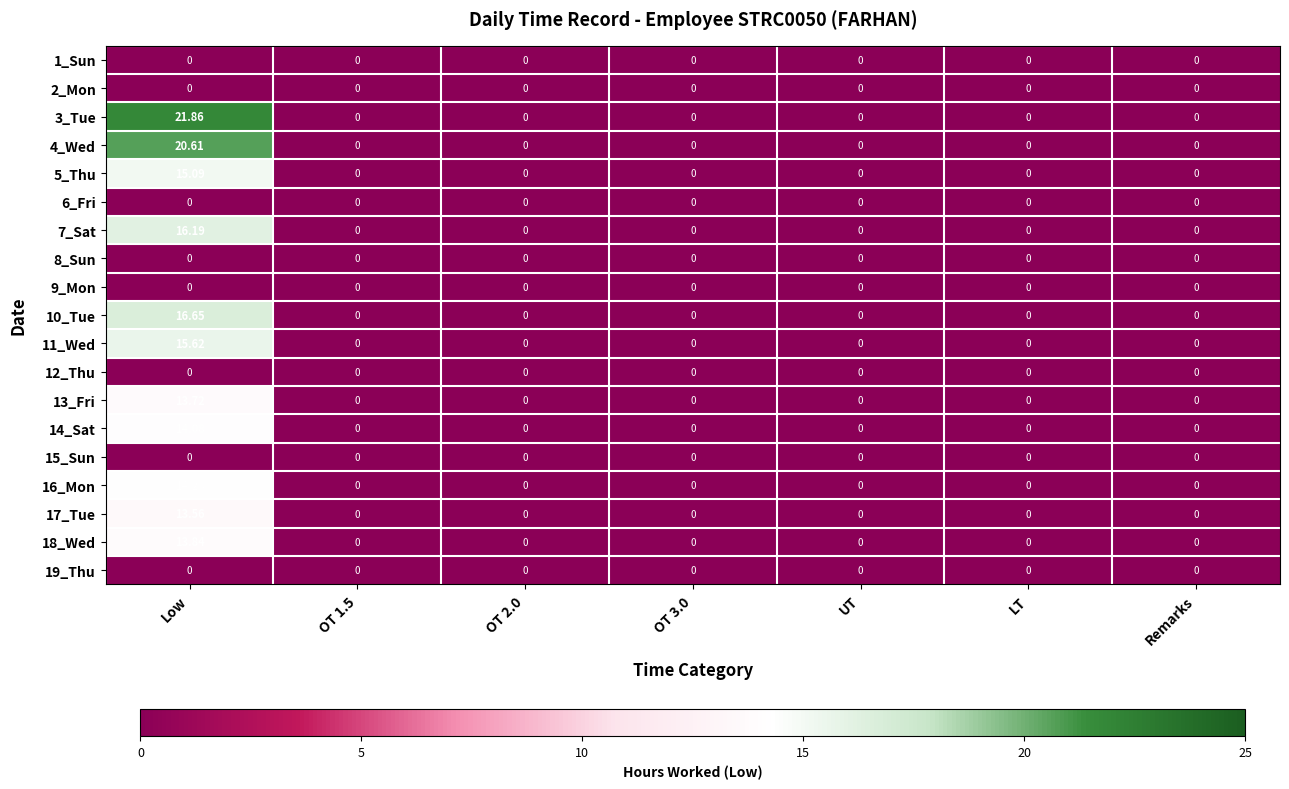

Which label corresponds to the largest value in the chart?

Low